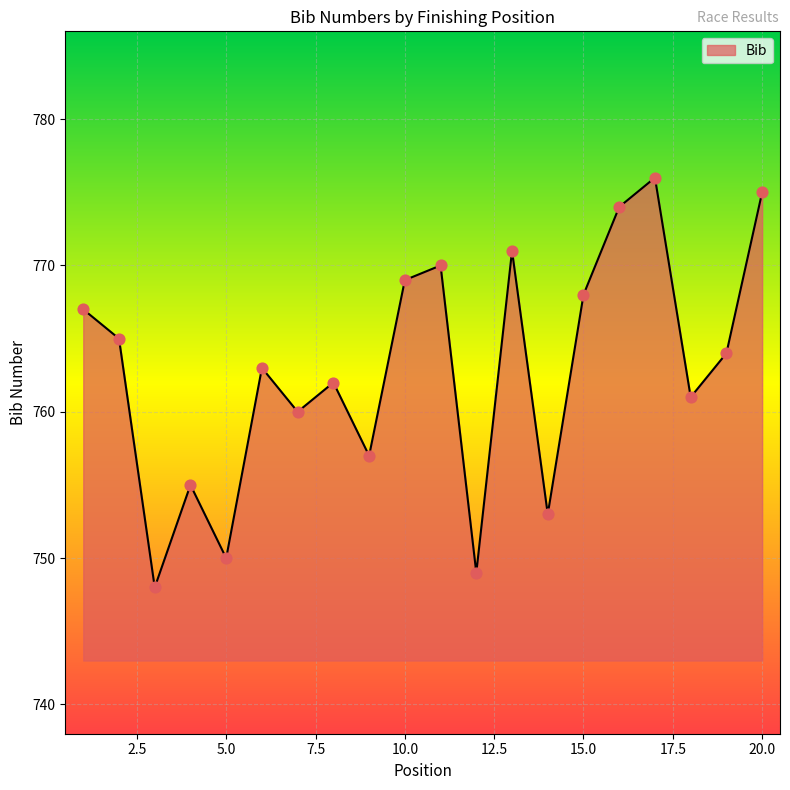

What is the greatest value displayed?

776